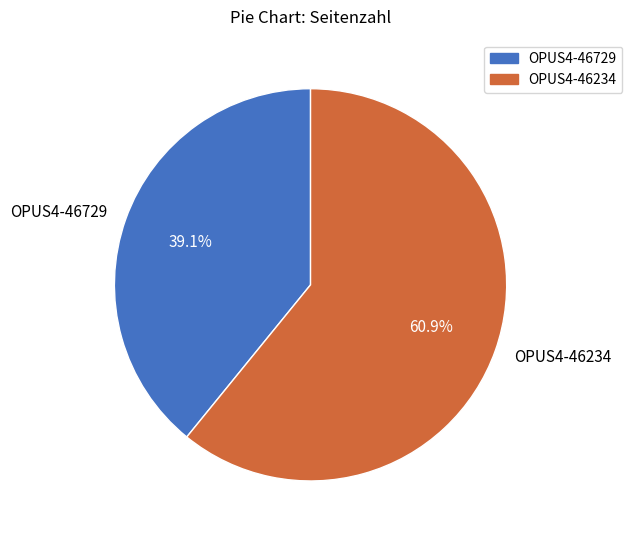

Which category has the biggest portion of the pie?

OPUS4-46234